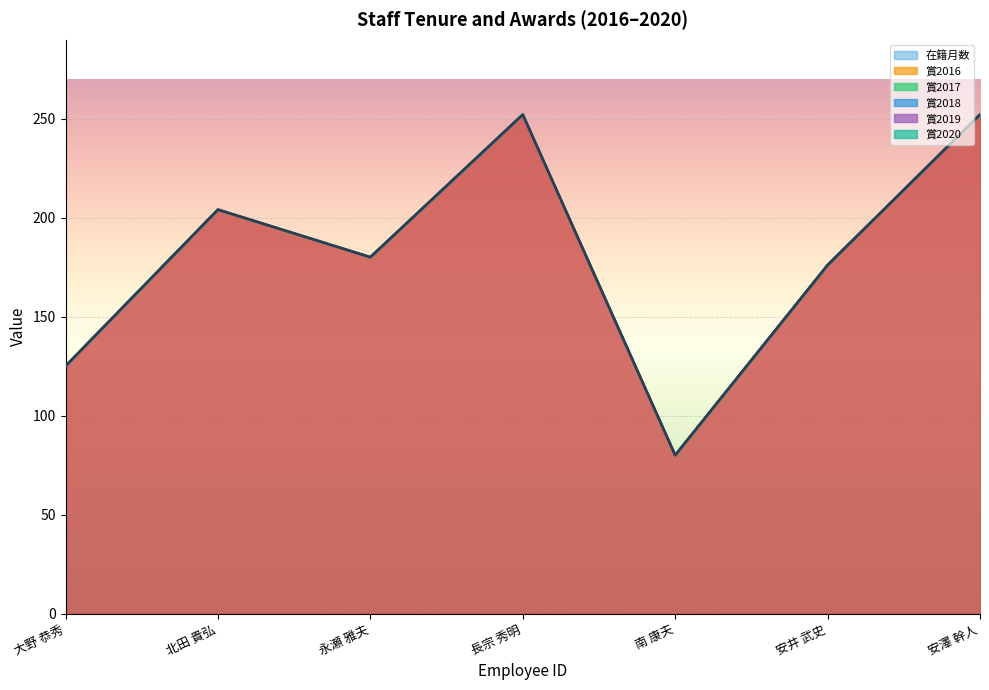

Reading left to right, what are all the values shown in this chart?

在籍月数: 125	204	180	252	80	176	252
賞2016: 0	0	0	0	0	0	0
賞2017: 0	0	0	0	0	0	0
賞2018: 0	0	0	0	0	0	0
賞2019: 0	0	0	0	0	0	0
賞2020: 0	0	0	0	0	0	0